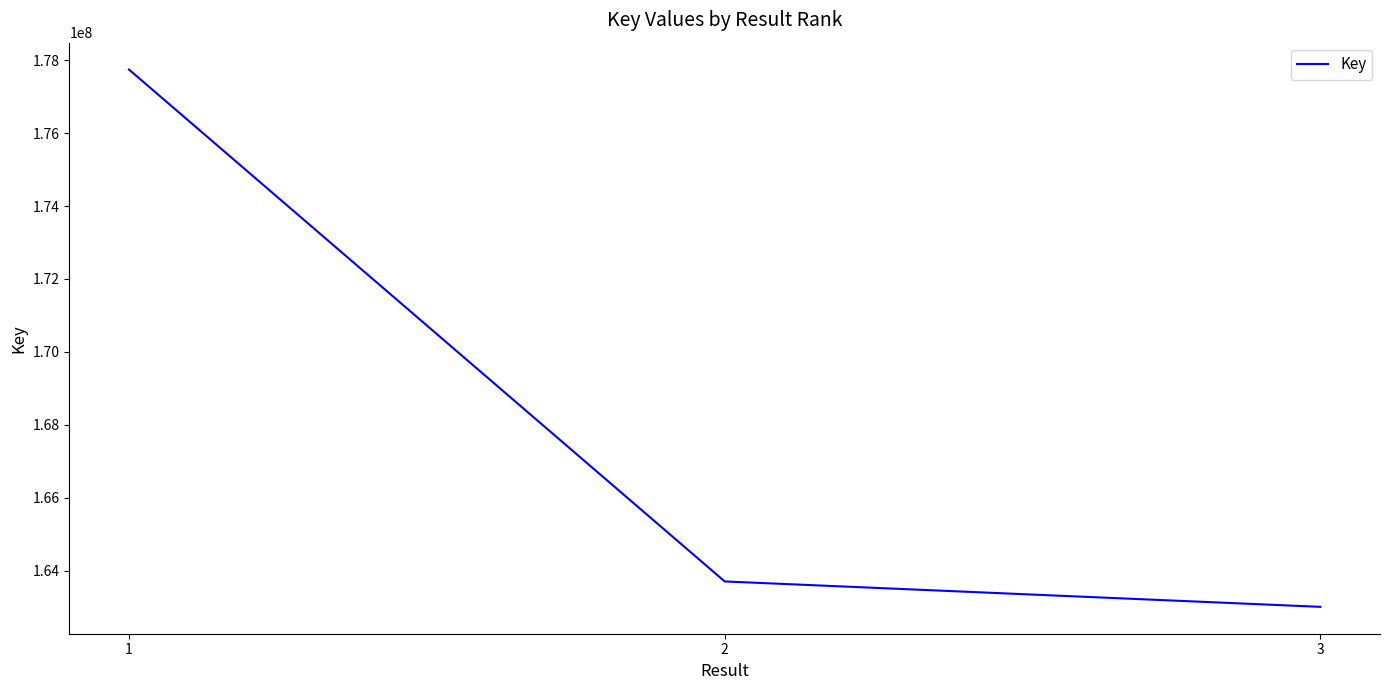

Where is the data nearest to the value 170375256?

2